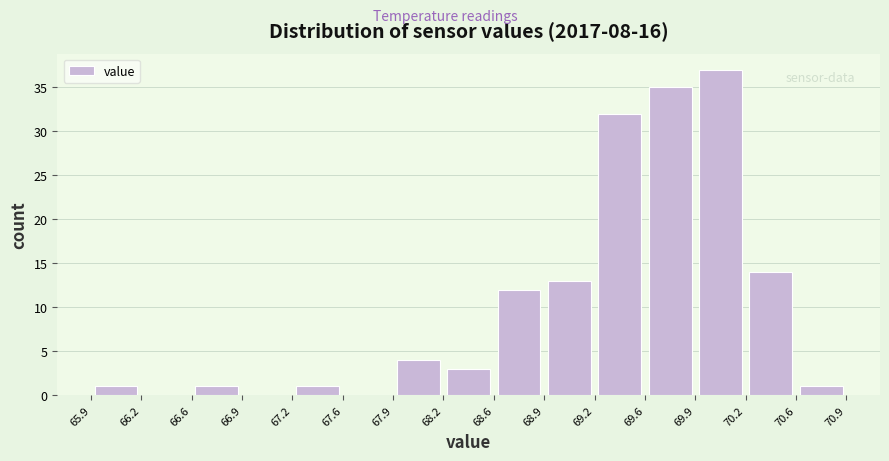

How tall is the bar that spans 68.9 to 69.2 on the x-axis? The values are not printed on the chart, so give them approximately, as read against the axis.

13